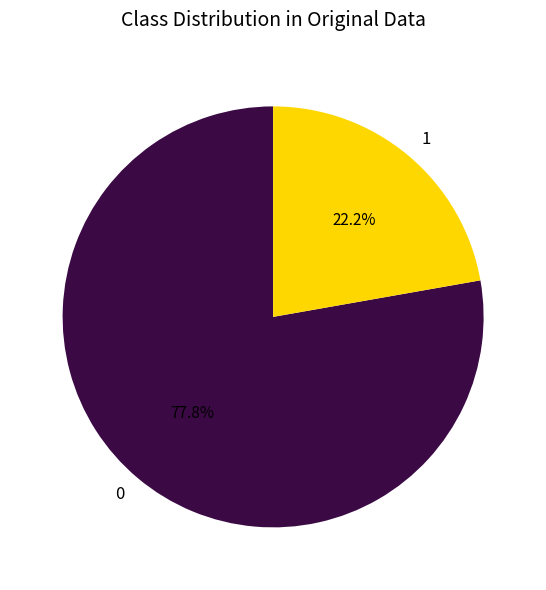

What is the ratio of the value at 1 to the value at 0?

0.3